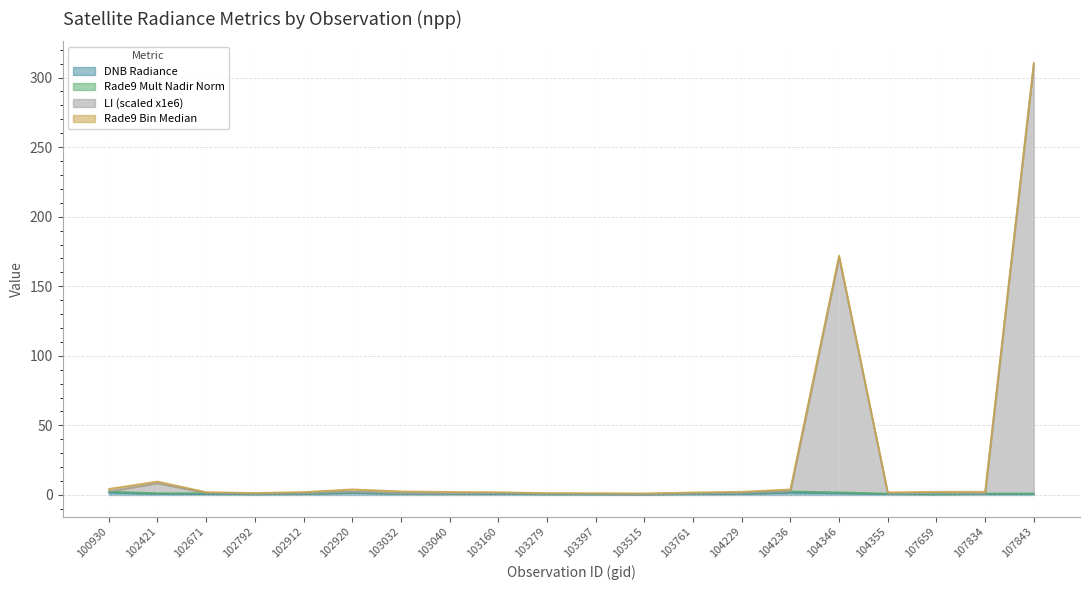

What is the difference between the highest and lowest values at 103160?

0.5